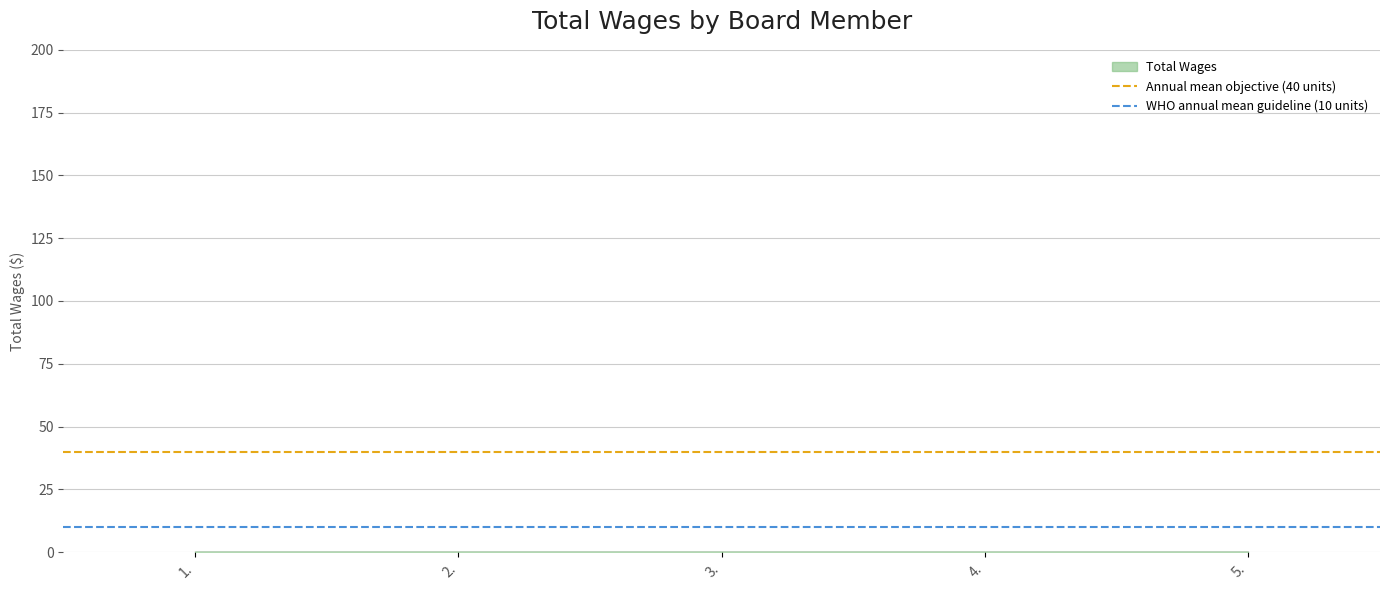

At how many categories does at least one series exceed 27?

2